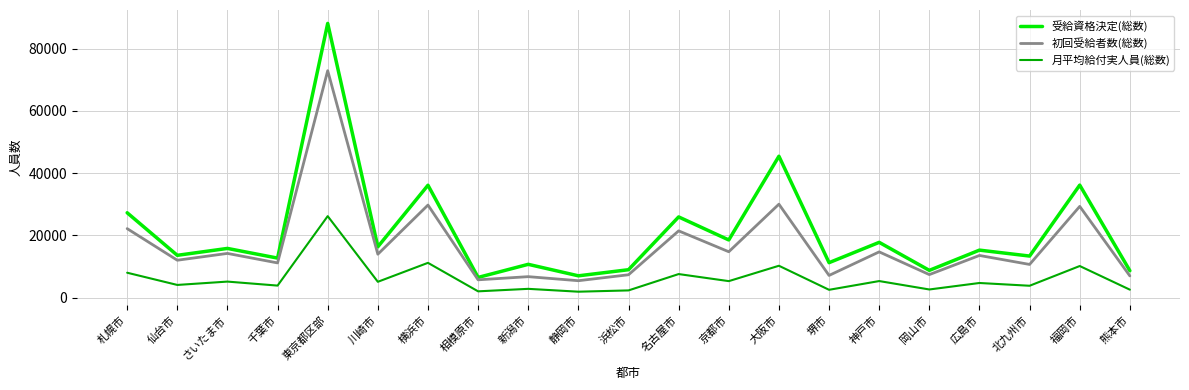

True or false: 初回受給者数(総数) and 月平均給付実人員(総数) intersect in this chart.

False